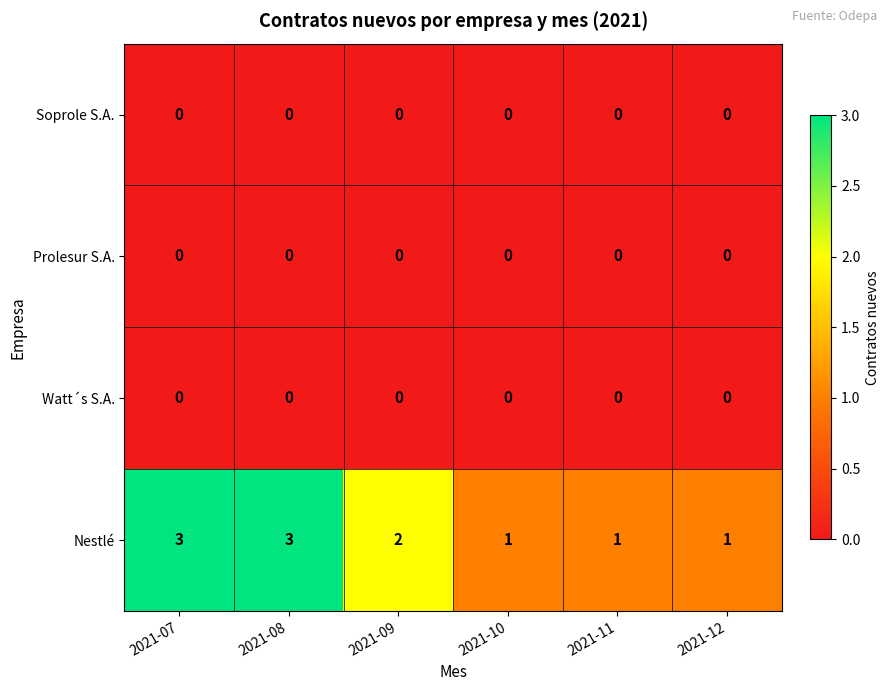

Reading left to right, transcribe all the data shown in this chart.

Soprole S.A.: 0	0	0	0	0	0
Prolesur S.A.: 0	0	0	0	0	0
Watt´s S.A.: 0	0	0	0	0	0
Nestlé: 3	3	2	1	1	1